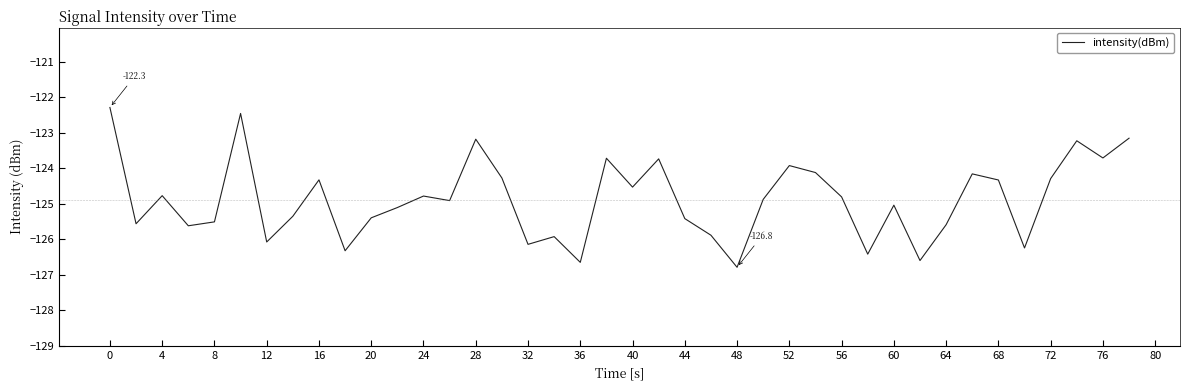

What is the greatest value displayed?

-122.3